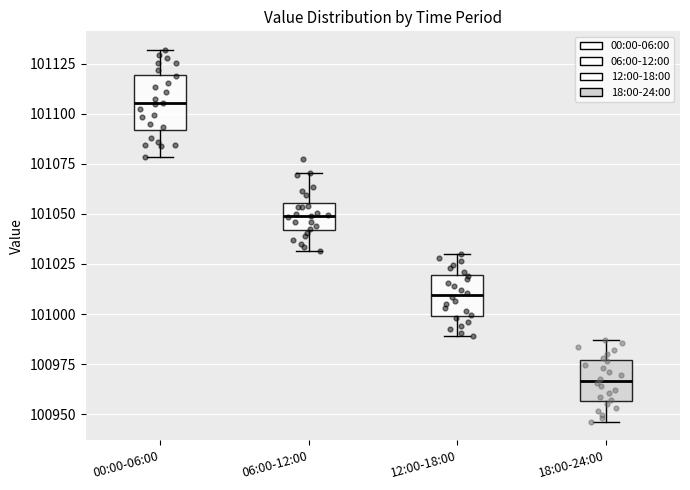

Reading left to right, transcribe this box plot: for each box, give where its median line is, the range the box spans, and where its two whiskers end, as read against the y-axis. The values are not printed on the chart, so give them approximately, as read against the axis.

00:00-06:00: median 101105, box 101090 to 101120, whiskers 101080 to 101130
06:00-12:00: median 101050, box 101040 to 101055, whiskers 101030 to 101070
12:00-18:00: median 101010, box 101000 to 101020, whiskers 100990 to 101030
18:00-24:00: median 100965, box 100955 to 100975, whiskers 100945 to 100985